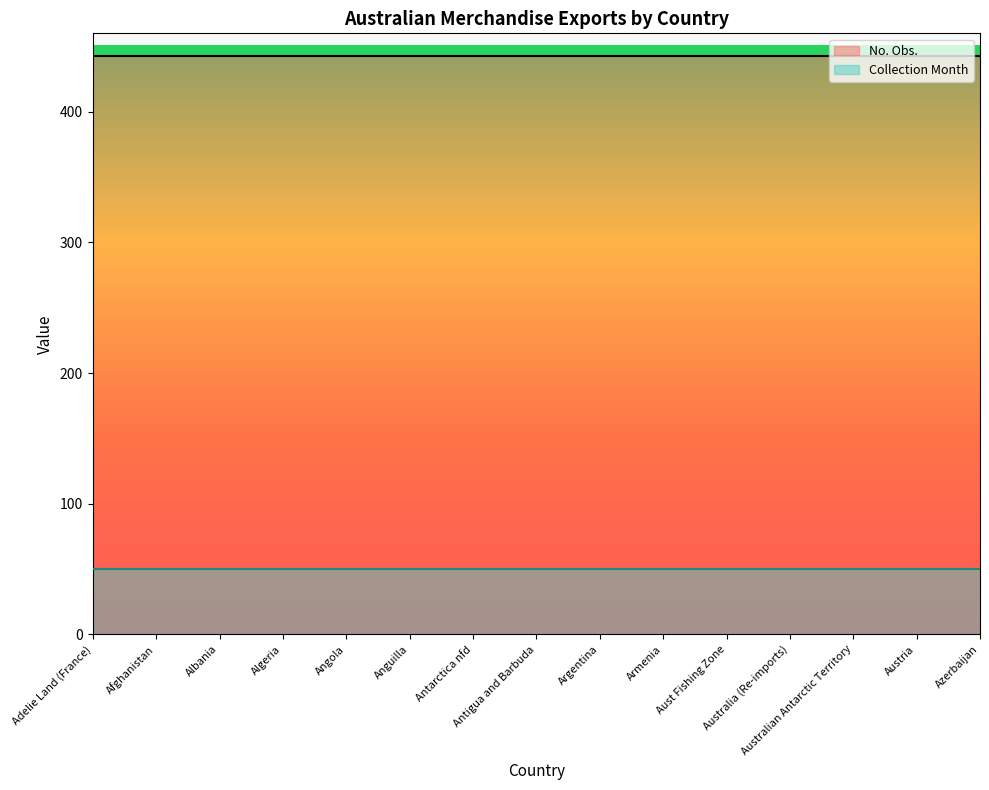

Which label corresponds to the smallest value in the chart?

Adelie Land (France)